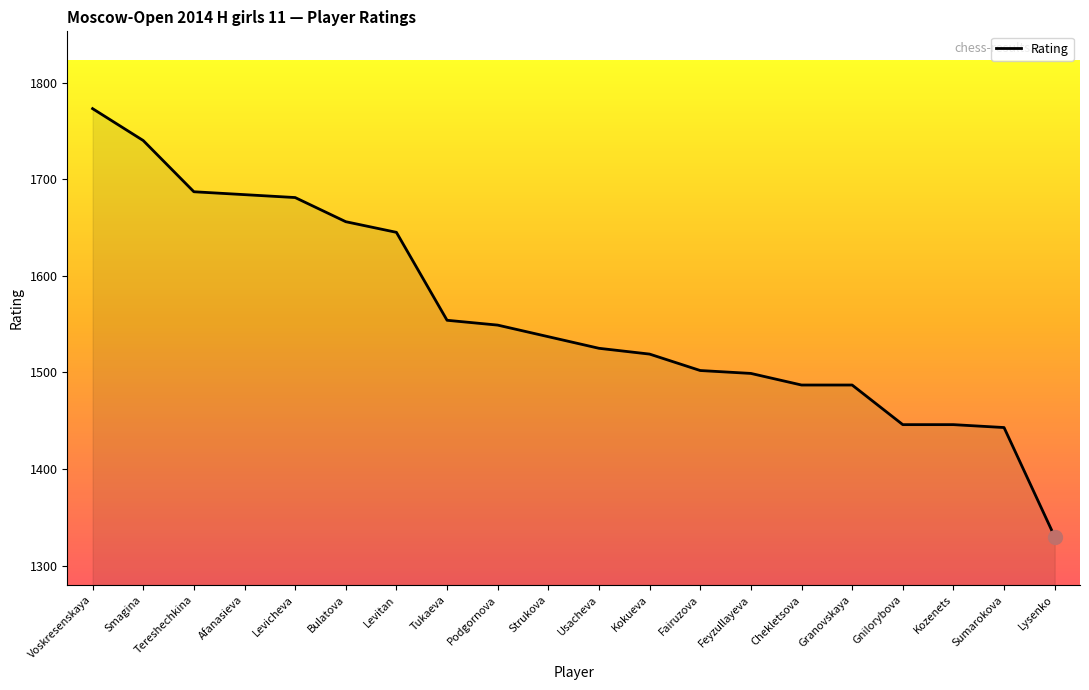

How many lines are shown in the chart?

1